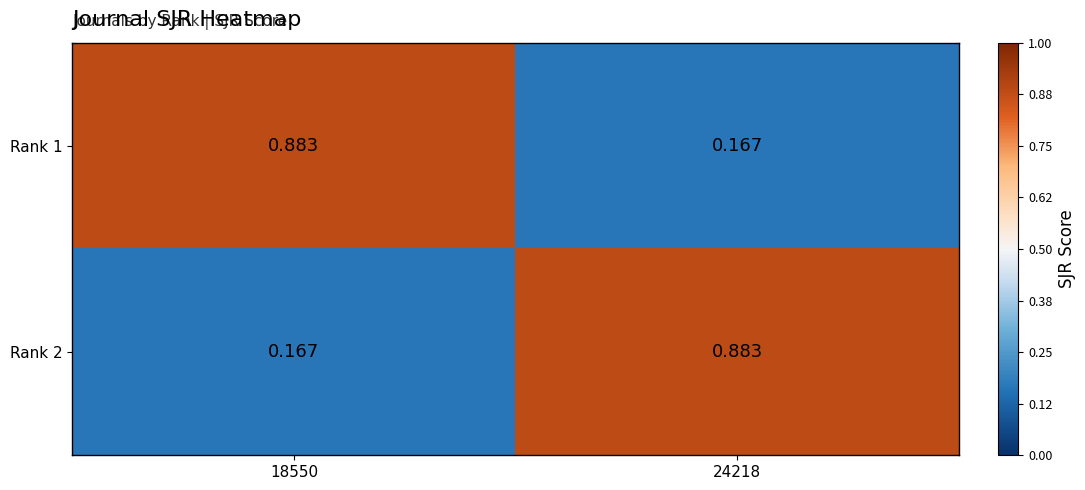

What is the minimum value shown in the chart?

0.2